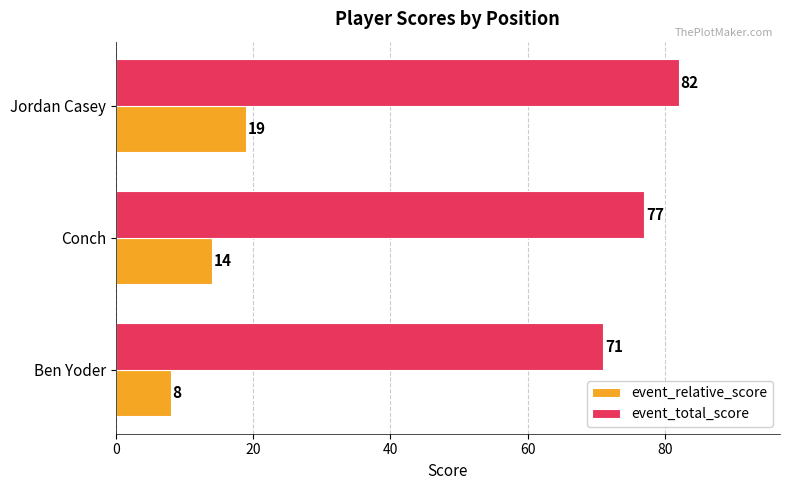

What is the sum of all event_relative_score values?

41